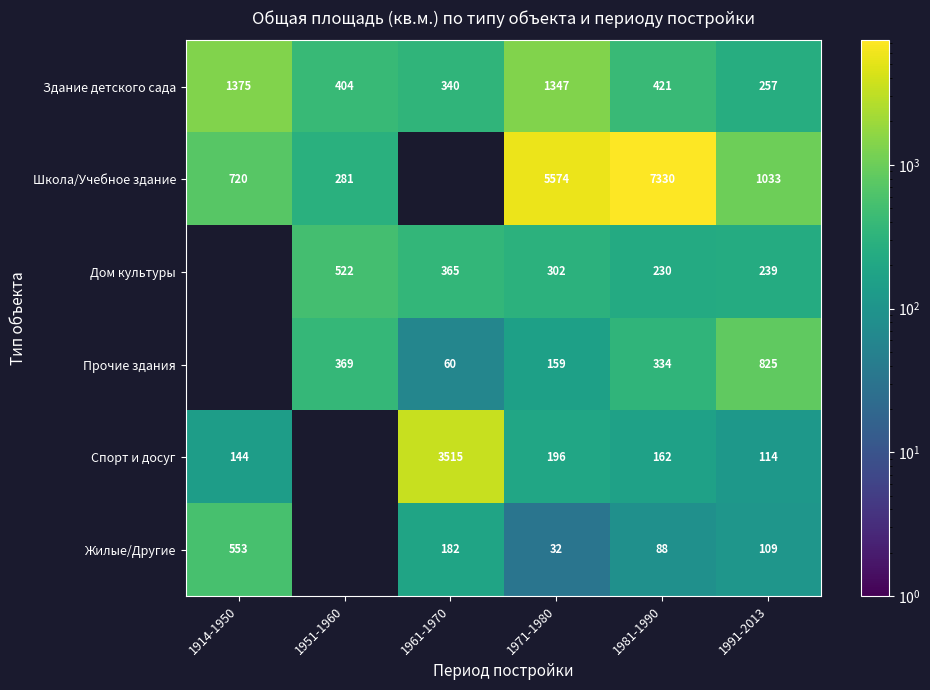

Is the value of Дом культуры at 1991-2013 greater than the value of Прочие здания at 1961-1970?

Yes